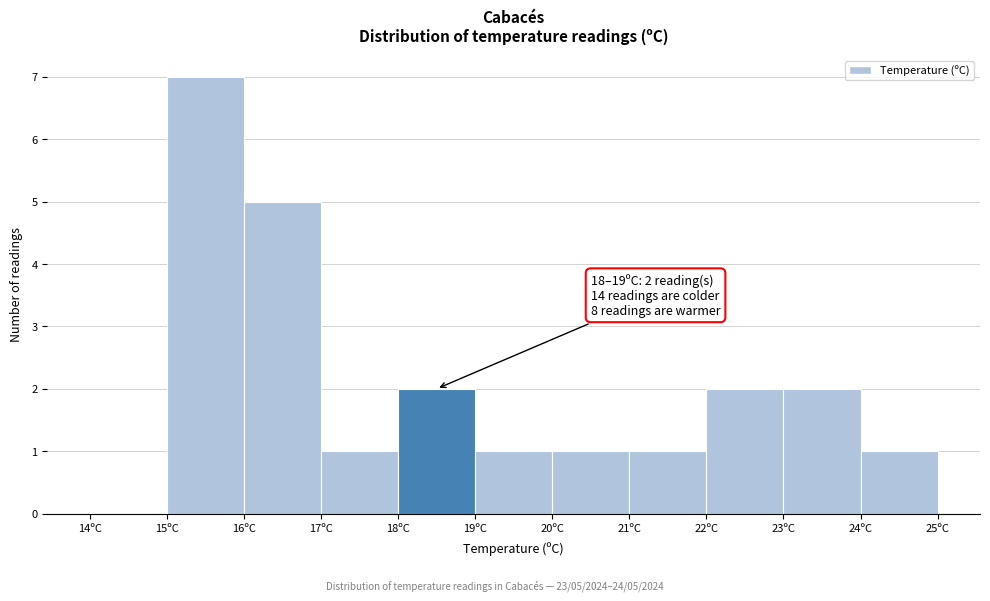

Which range on the x-axis has the tallest bar?

15 to 16